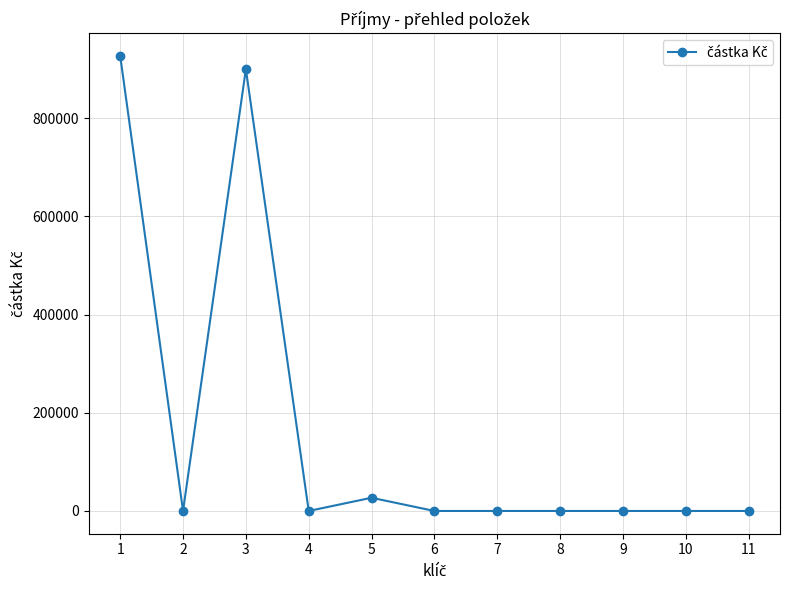

Does the chart have visible grid lines?

Yes